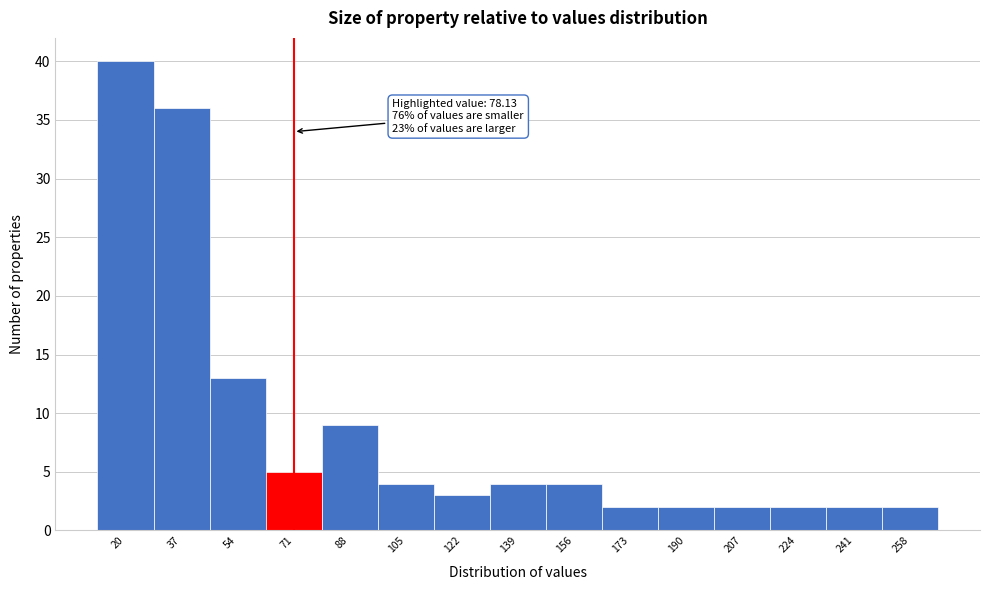

Reading right to left, list all the values displayed in this chart.

2	2	2	2	2	2	4	4	3	4	9	5	13	36	40